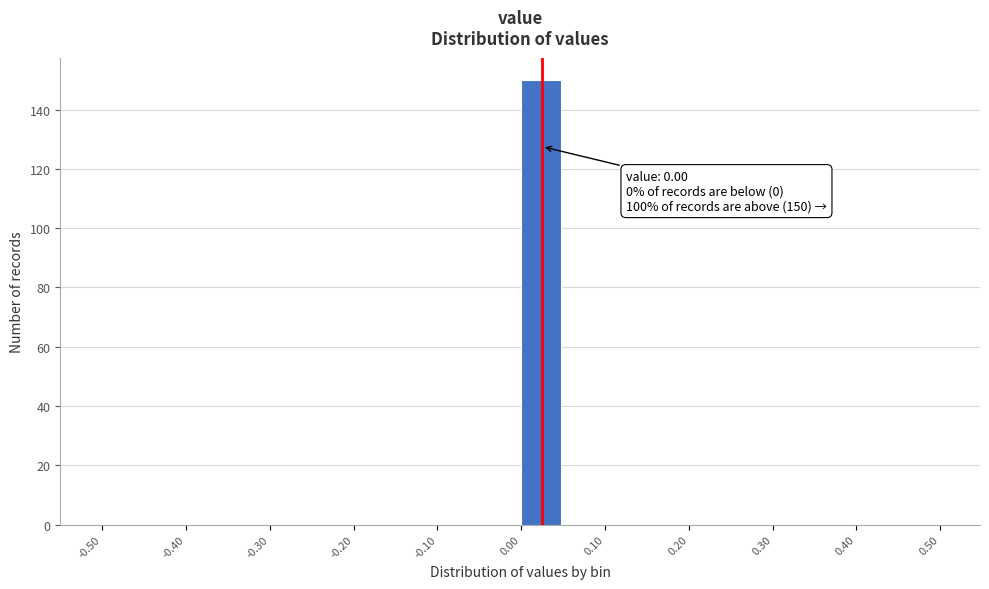

Over which range of the x-axis is the bar tallest?

0.00 to 0.05